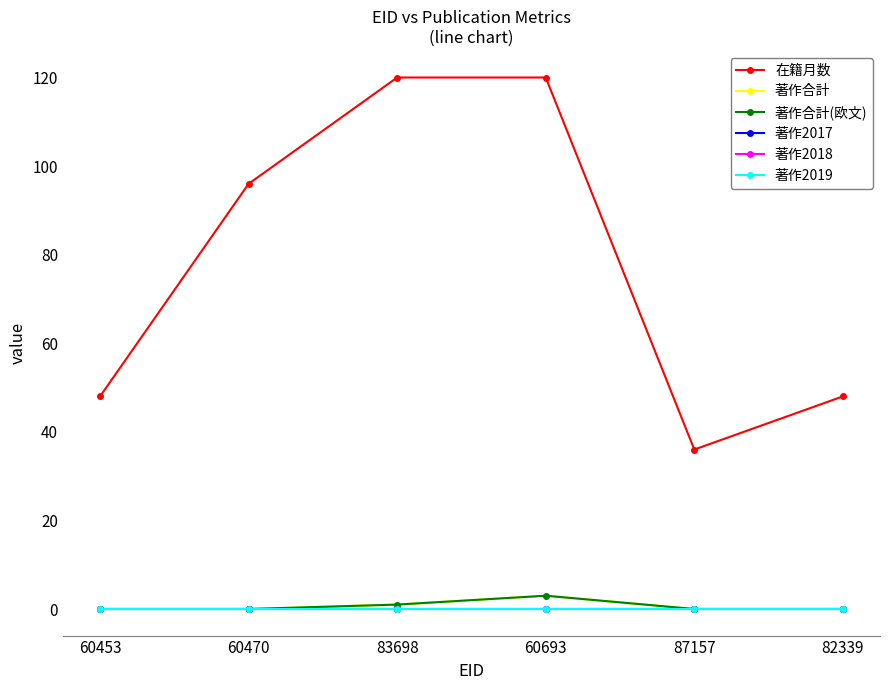

Between 60470 and 87157, which series saw the biggest shift?

在籍月数